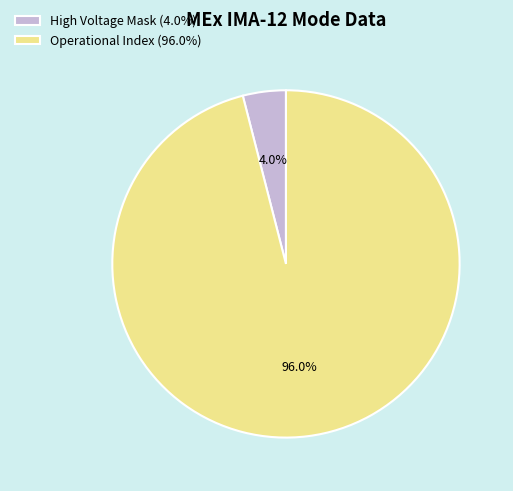

What is the majority slice?

Operational Index (96.0%)